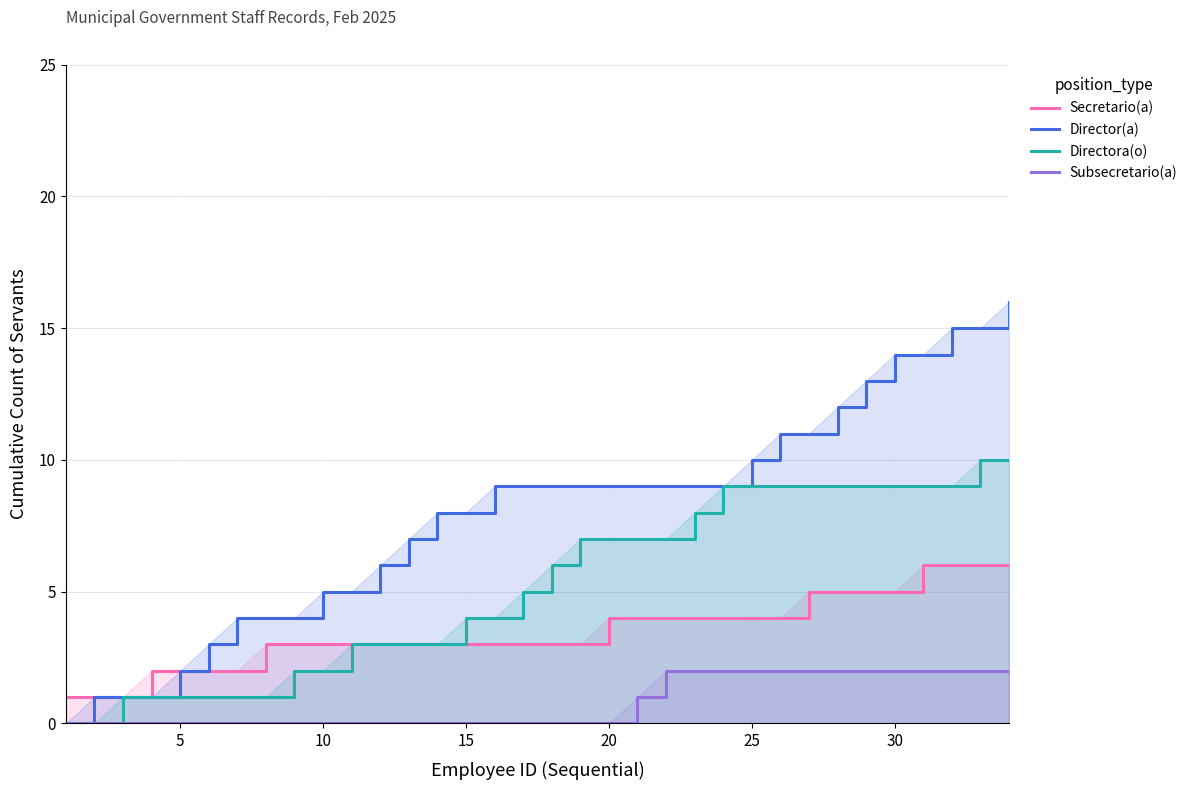

List the series in order of their overall mean, lowest first.

Subsecretario(a), Secretario(a), Directora(o), Director(a)